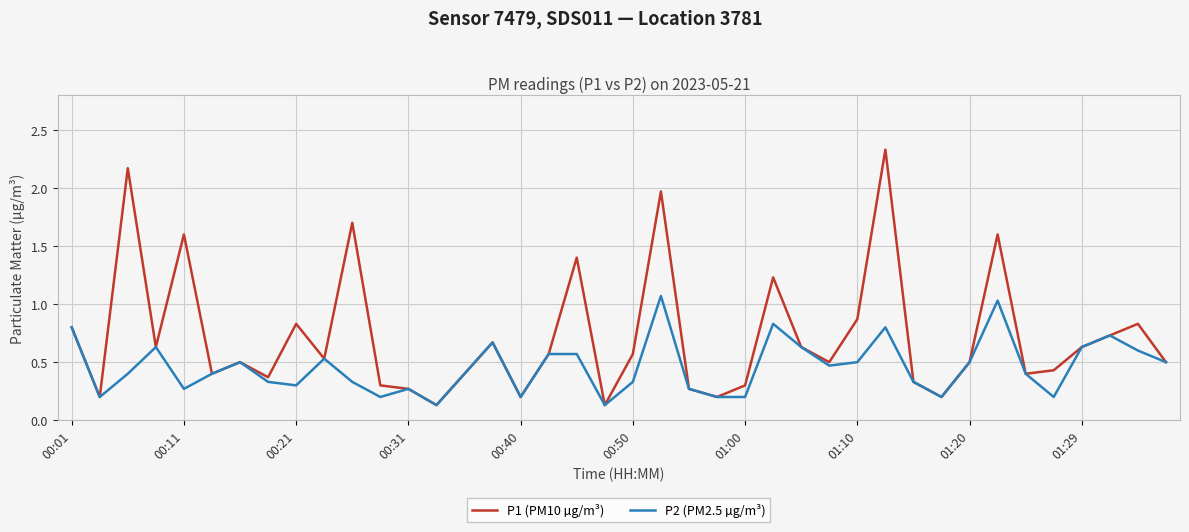

List the series in order of their overall mean, highest first.

P1 (PM10 µg/m³), P2 (PM2.5 µg/m³)